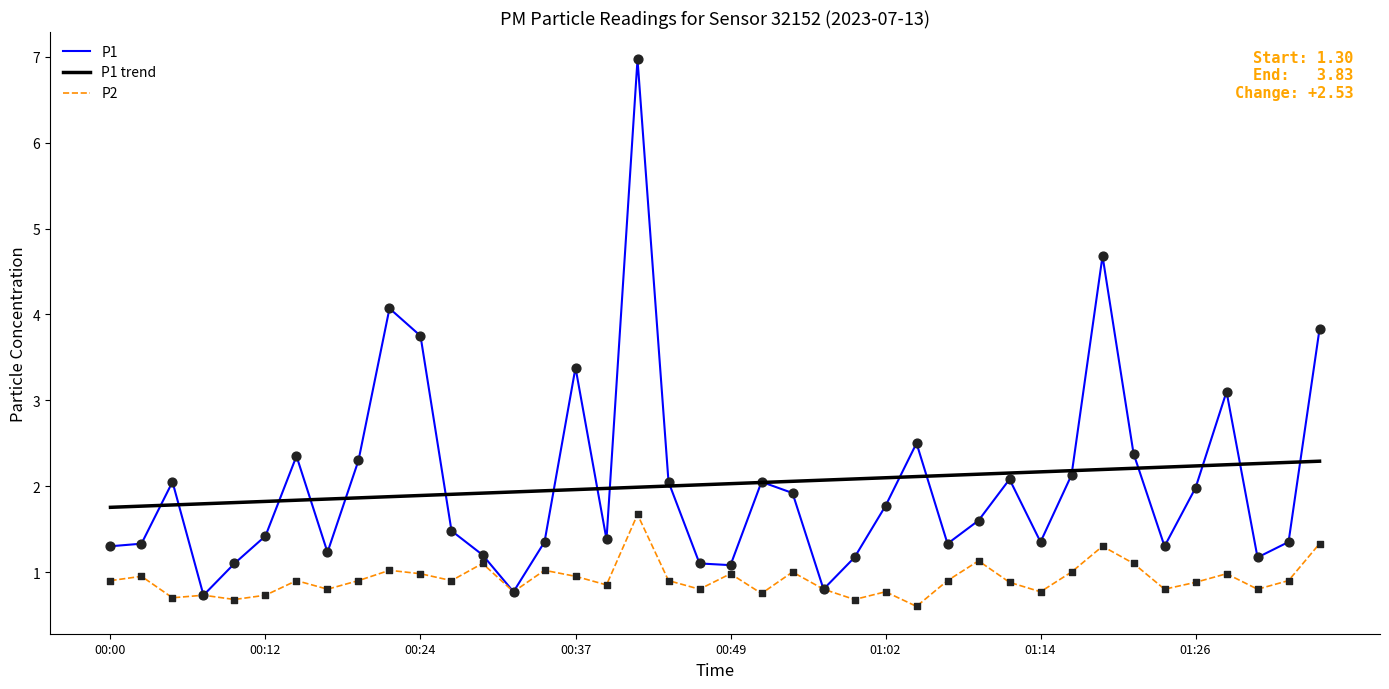

List the series in order of their peak value, lowest first.

P2, P1 trend, P1